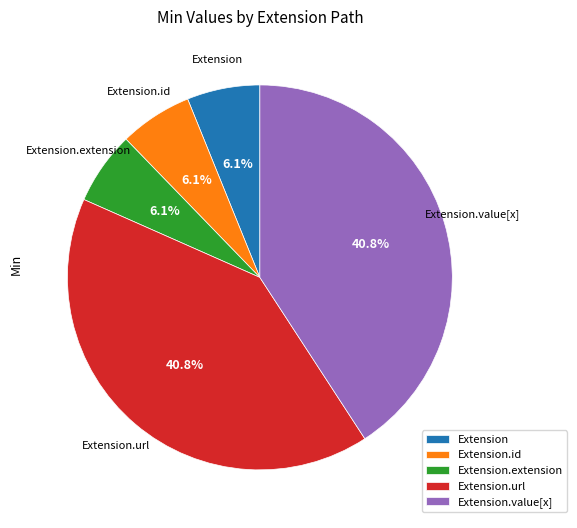

Approximately how many times larger is the value at Extension compared to Extension.extension?

1.0